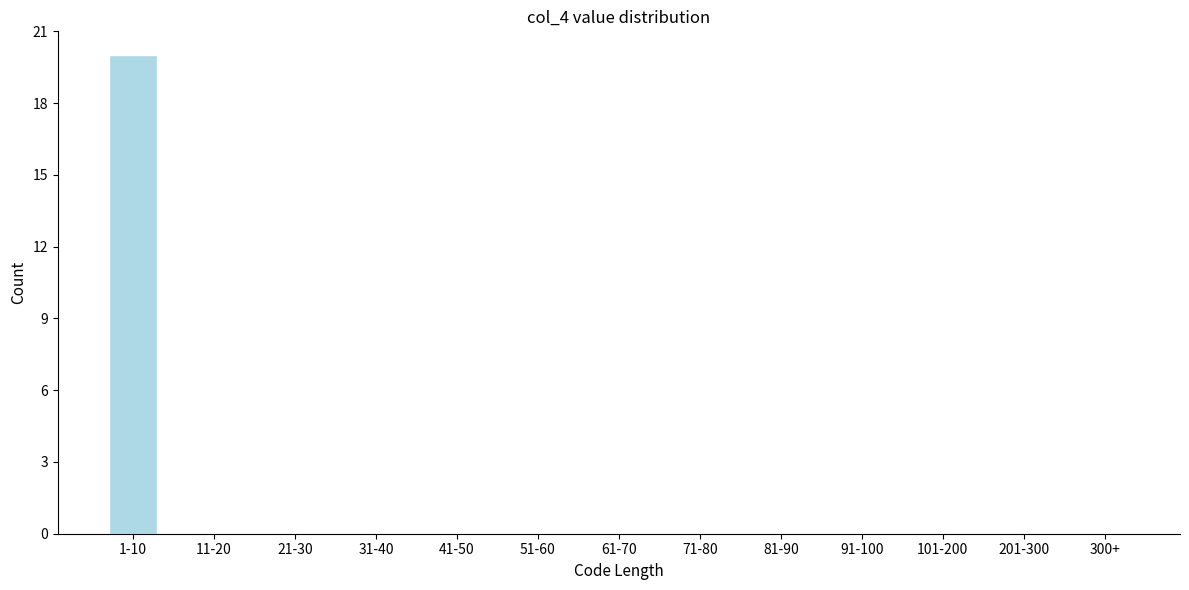

Reading right to left, extract all data points from this chart.

300+=0	201-300=0	101-200=0	91-100=0	81-90=0	71-80=0	61-70=0	51-60=0	41-50=0	31-40=0	21-30=0	11-20=0	1-10=20